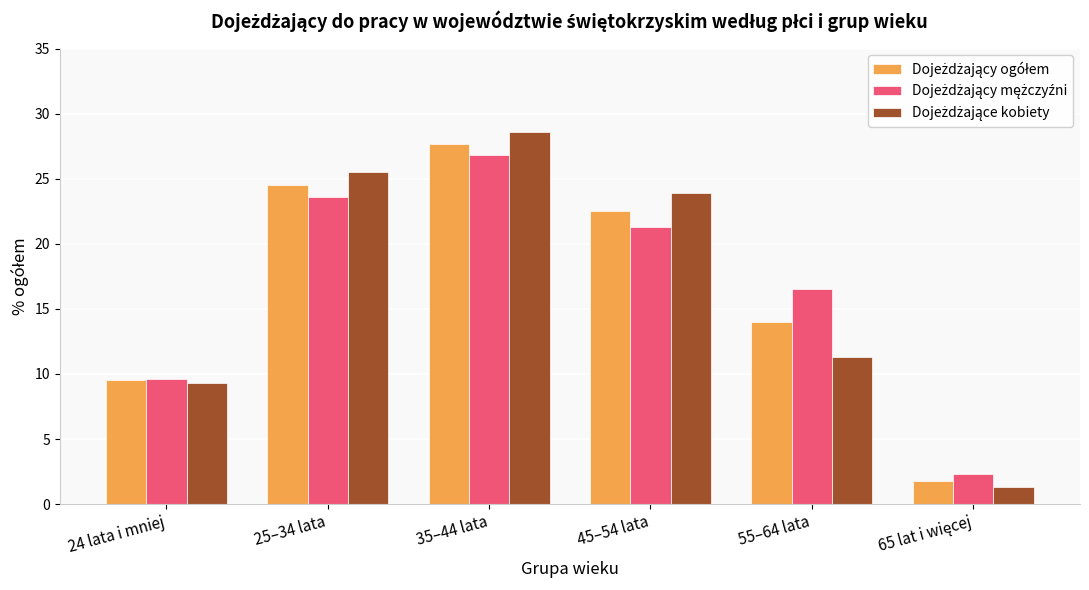

What is the total value across all series at 25–34 lata?

73.6